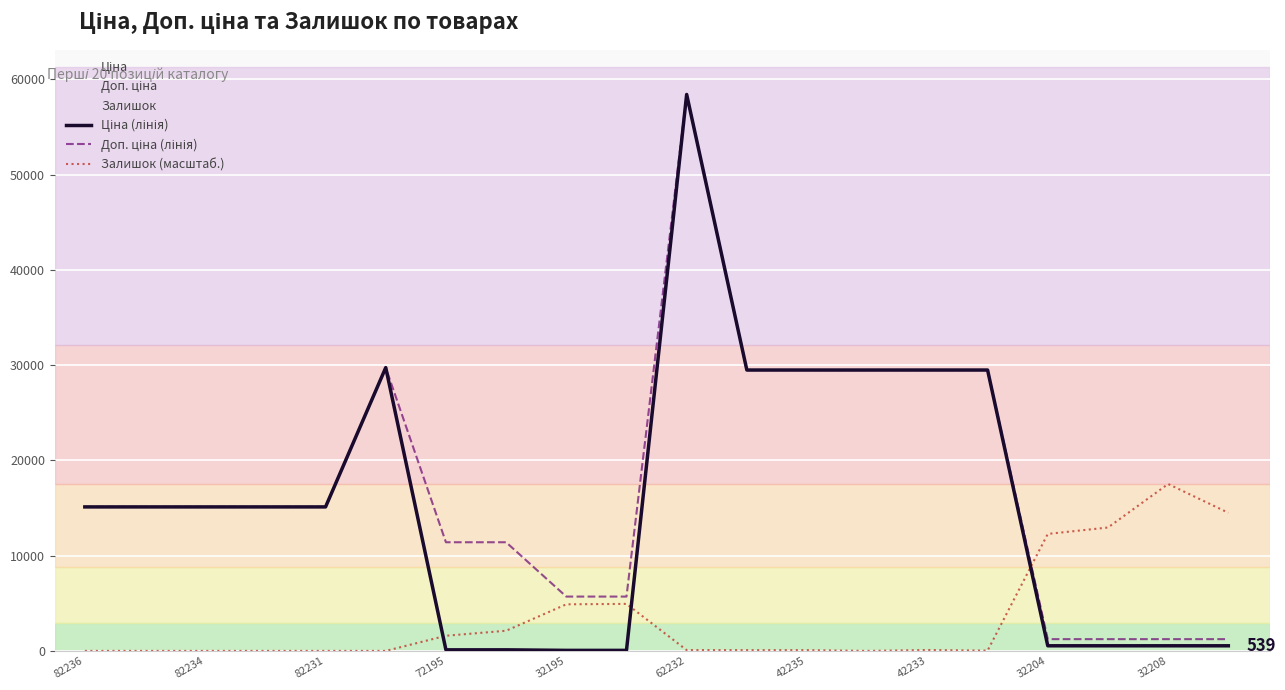

True or false: Доп. ціна (лінія) and Ціна (лінія) intersect in this chart.

False